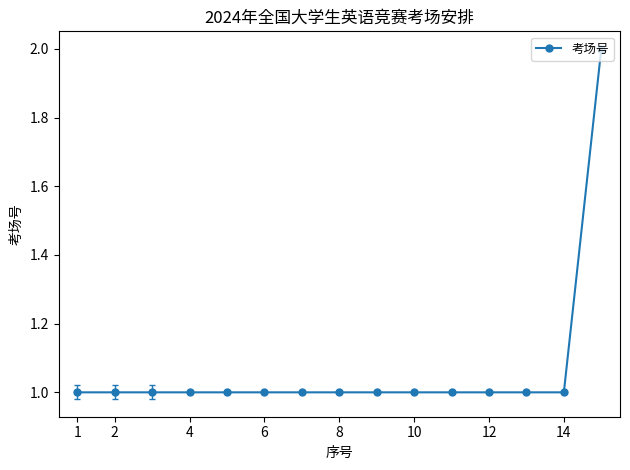

What is the sum of all values?

16